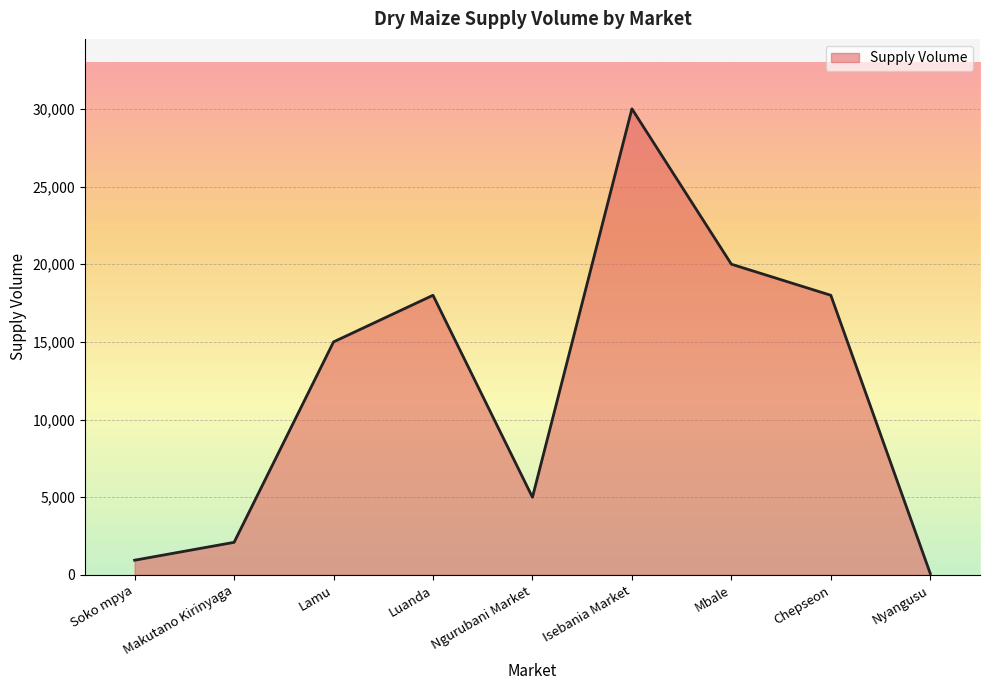

Approximately how many times larger is the value at Soko mpya compared to Nyangusu?

10.6